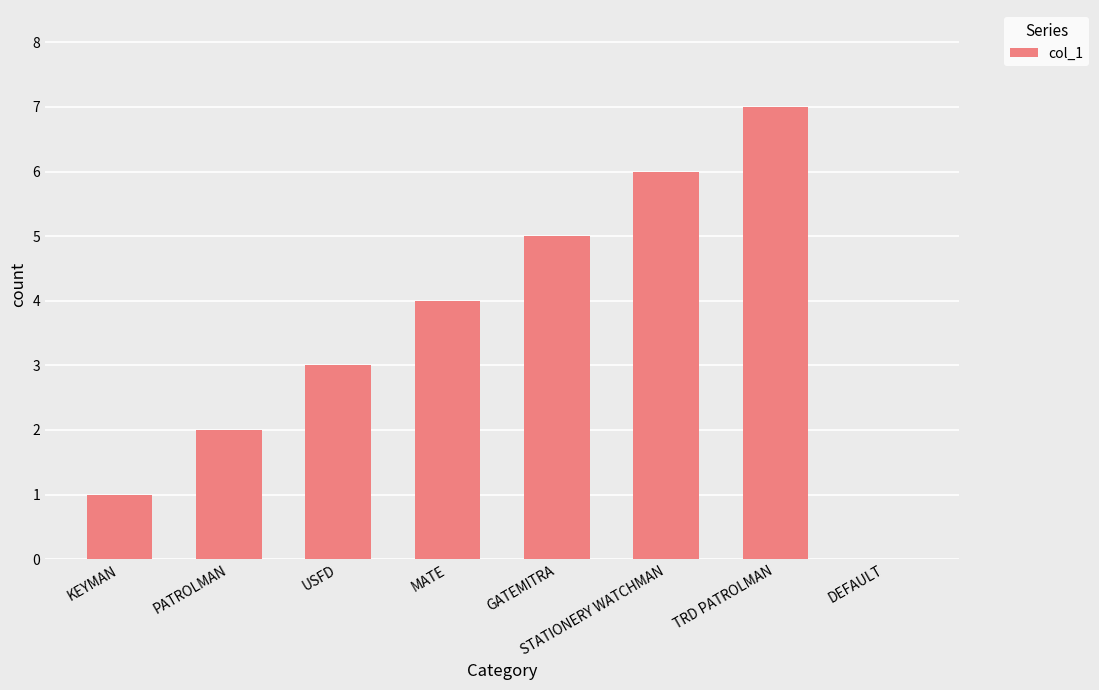

What is the maximum value shown in the chart?

7